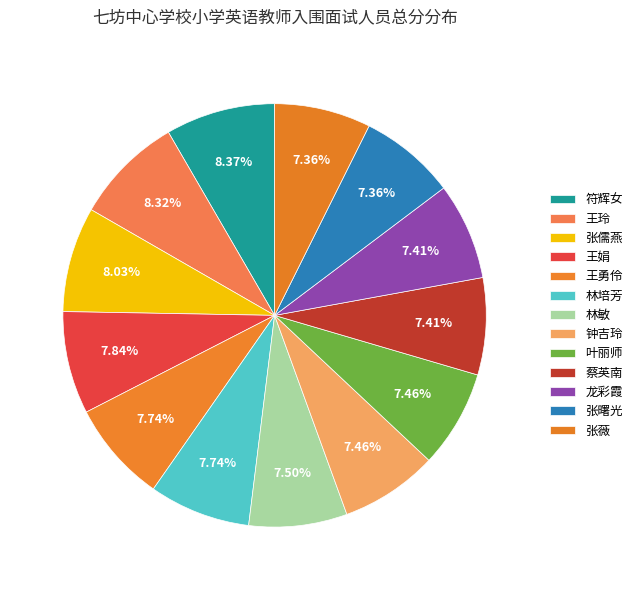

How many segments does this pie chart have?

13